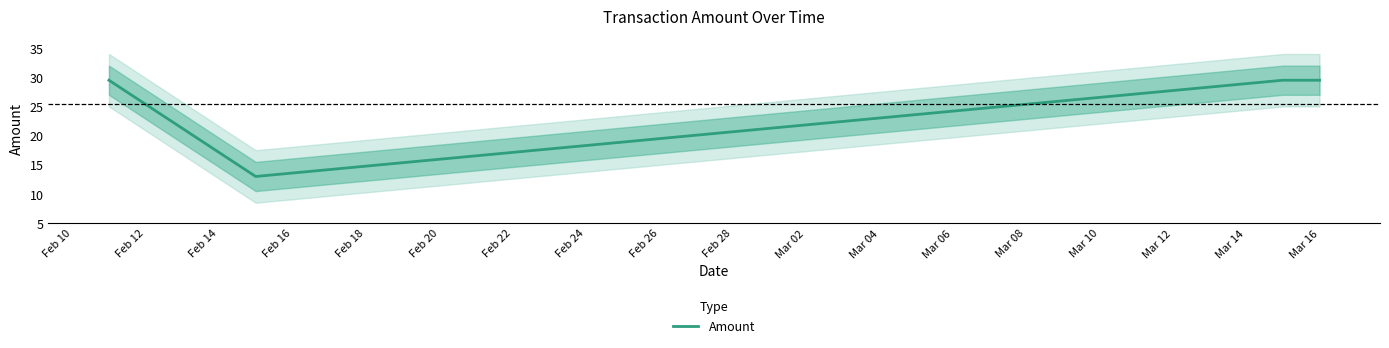

How many values exceed 29?

3